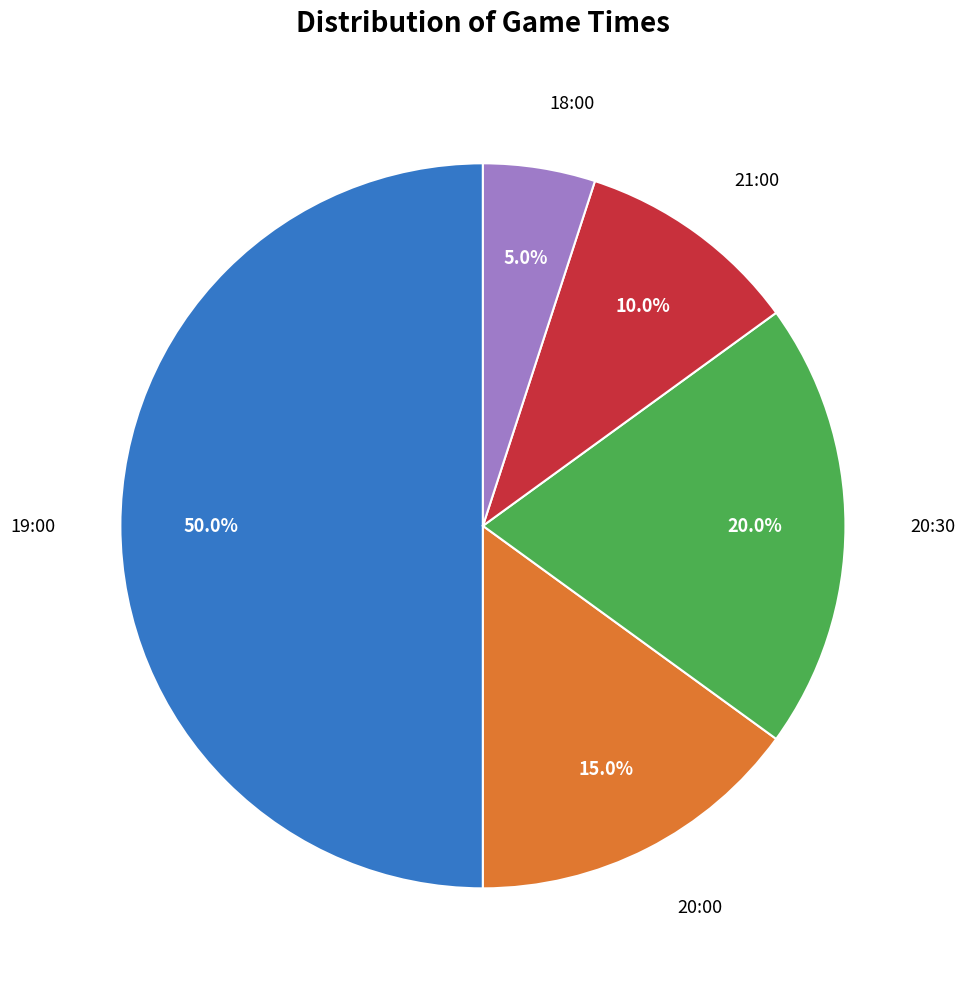

Rank the categories by value from lowest to highest.

18:00, 21:00, 20:00, 20:30, 19:00